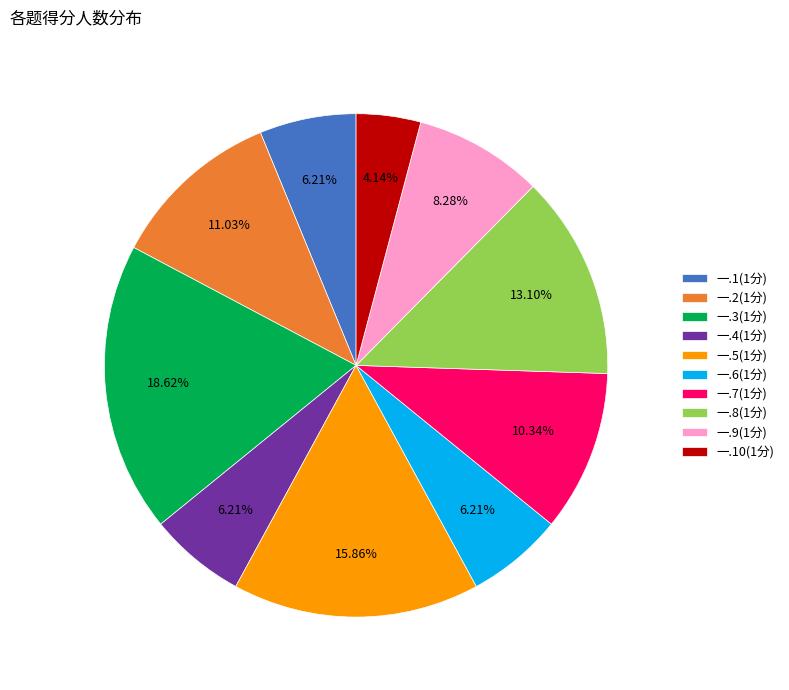

Is 一.5(1分) the majority of the pie?

No